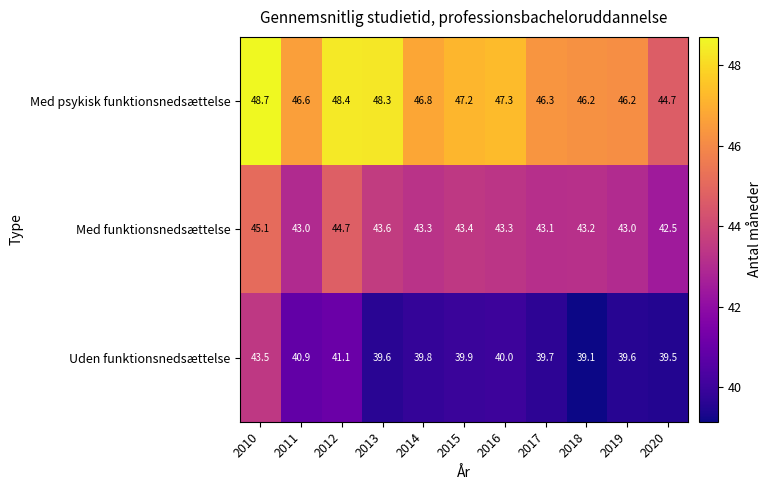

How many series are shown in this chart?

3